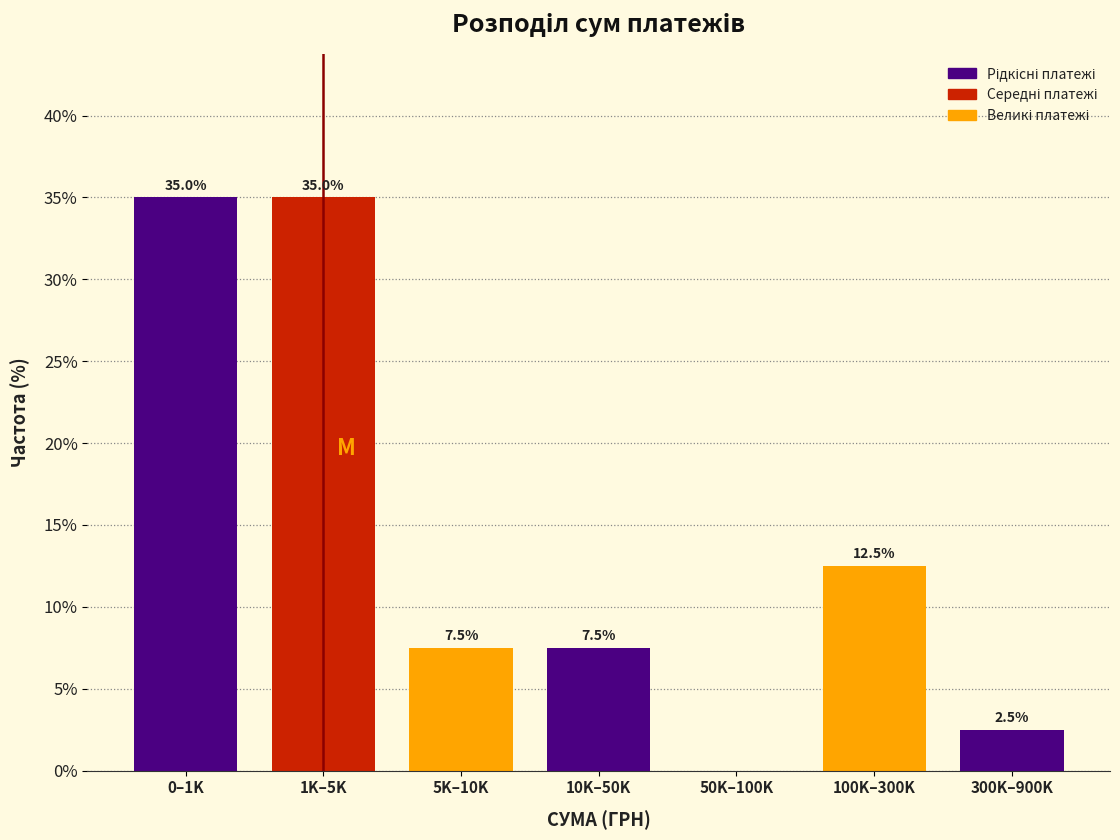

Reading left to right, extract all data points from this chart.

0–1K=35.0	1K–5K=35.0	5K–10K=7.5	10K–50K=7.5	50K–100K=0.0	100K–300K=12.5	300K–900K=2.5